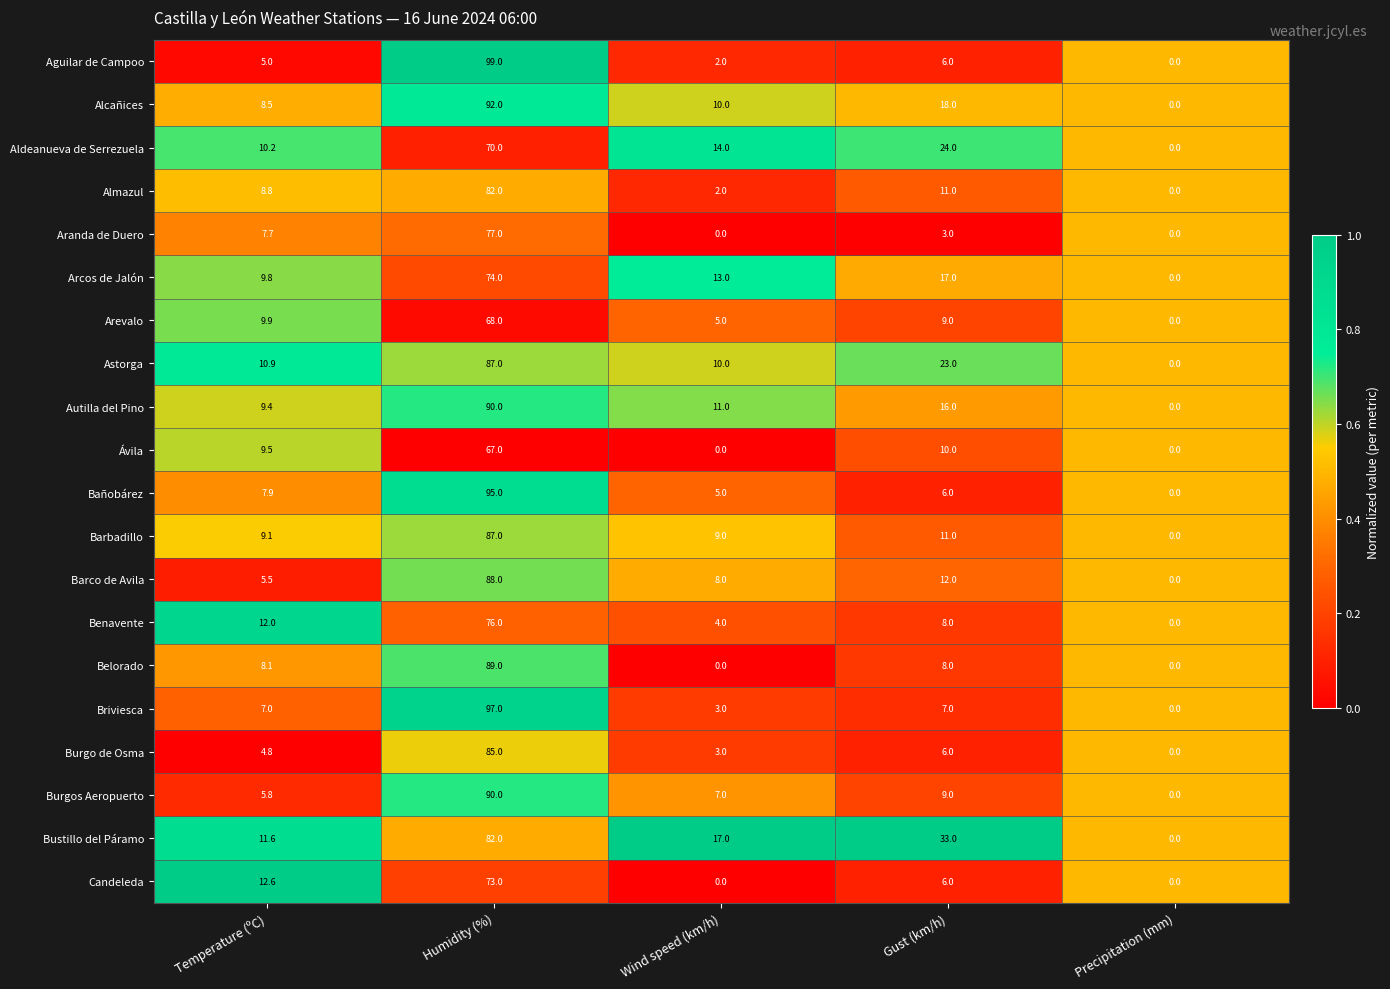

What is the total value across all series at Temperature (ºC)?

174.1